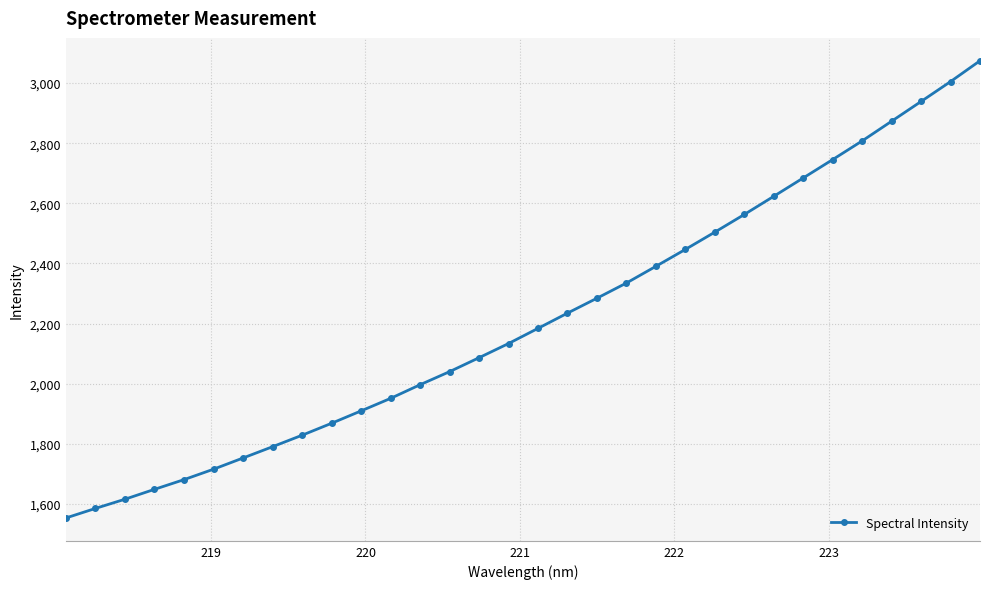

What is the value of the 9th point from the left?

1828.7